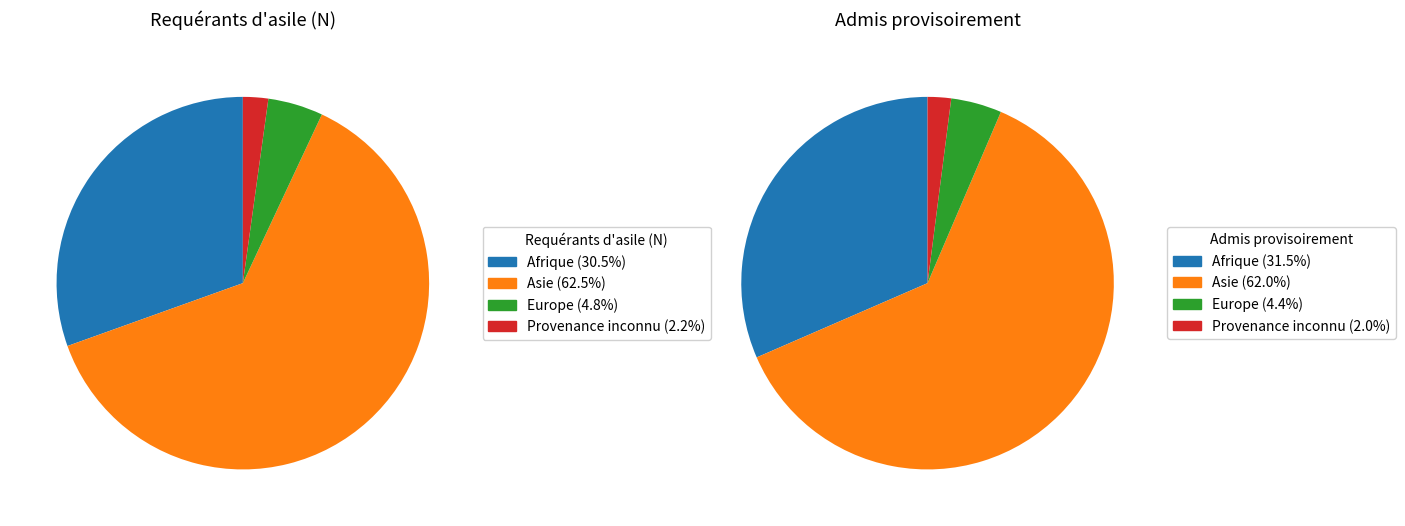

To the nearest percent, what is the difference between the Provenance inconnu and Europe slice percentages?

3%